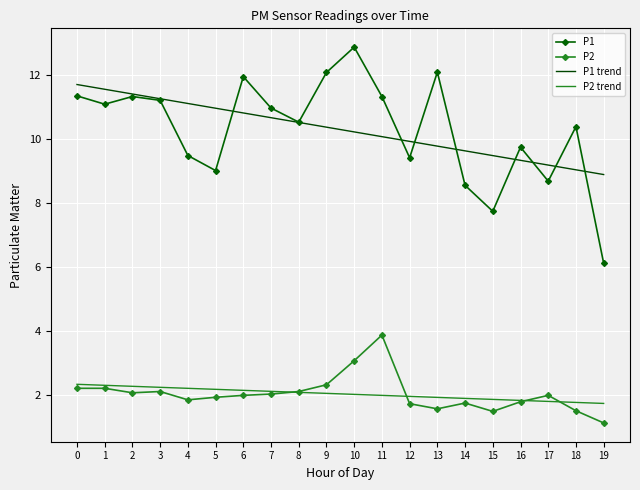

Rank the series by their maximum value, from lowest to highest.

P2 trend, P2, P1 trend, P1